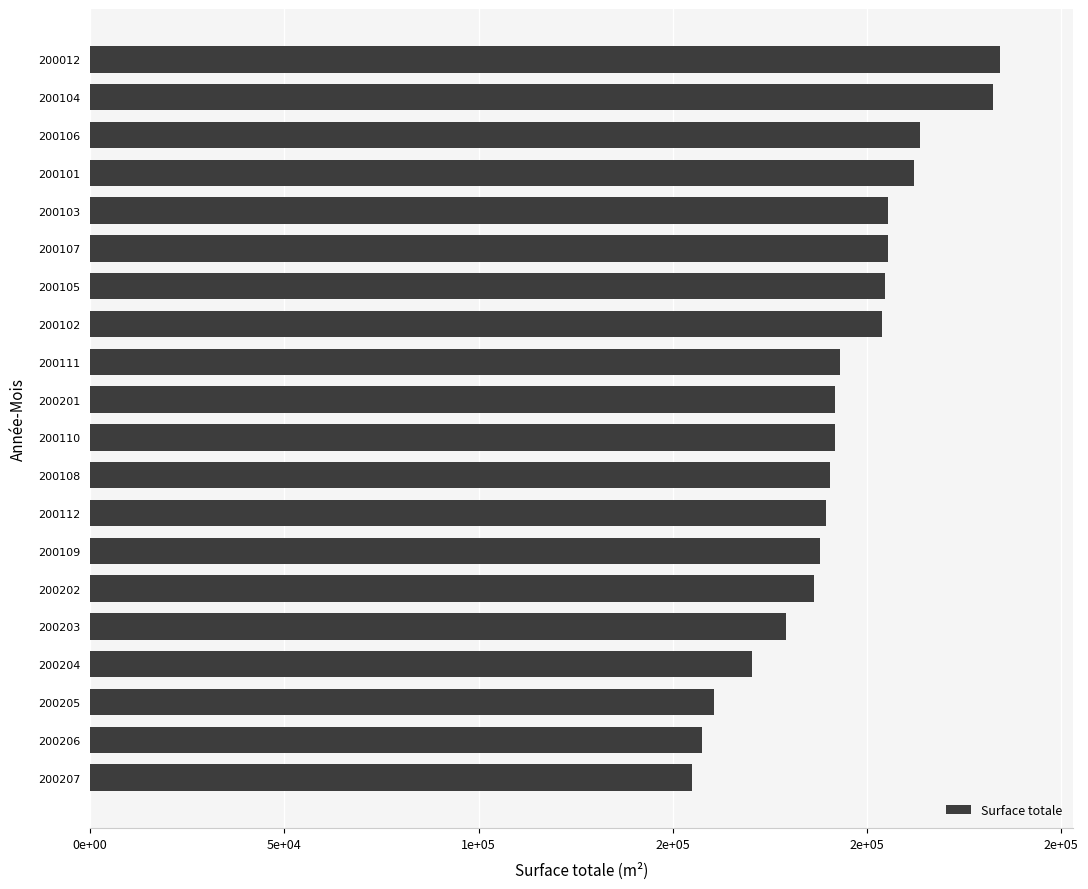

What is the sum of all values?

3865440